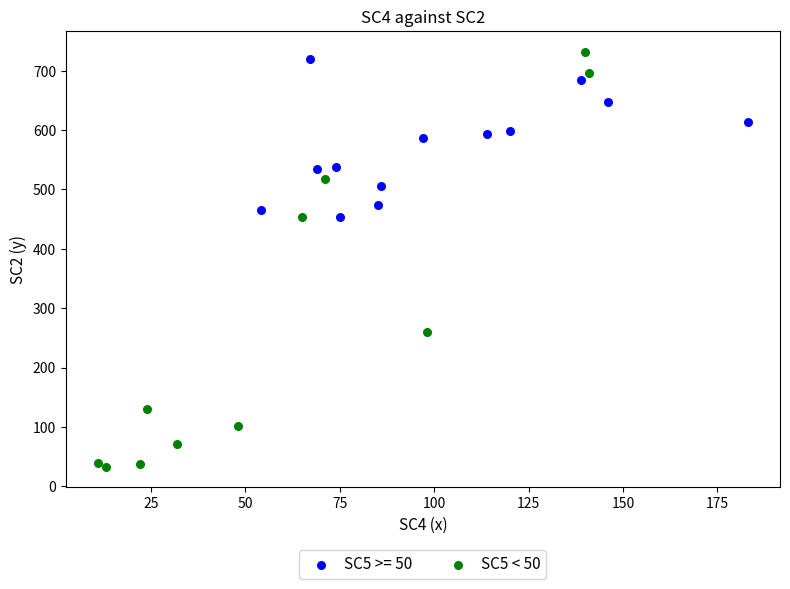

Which series reaches the minimum Y coordinate?

SC5 < 50